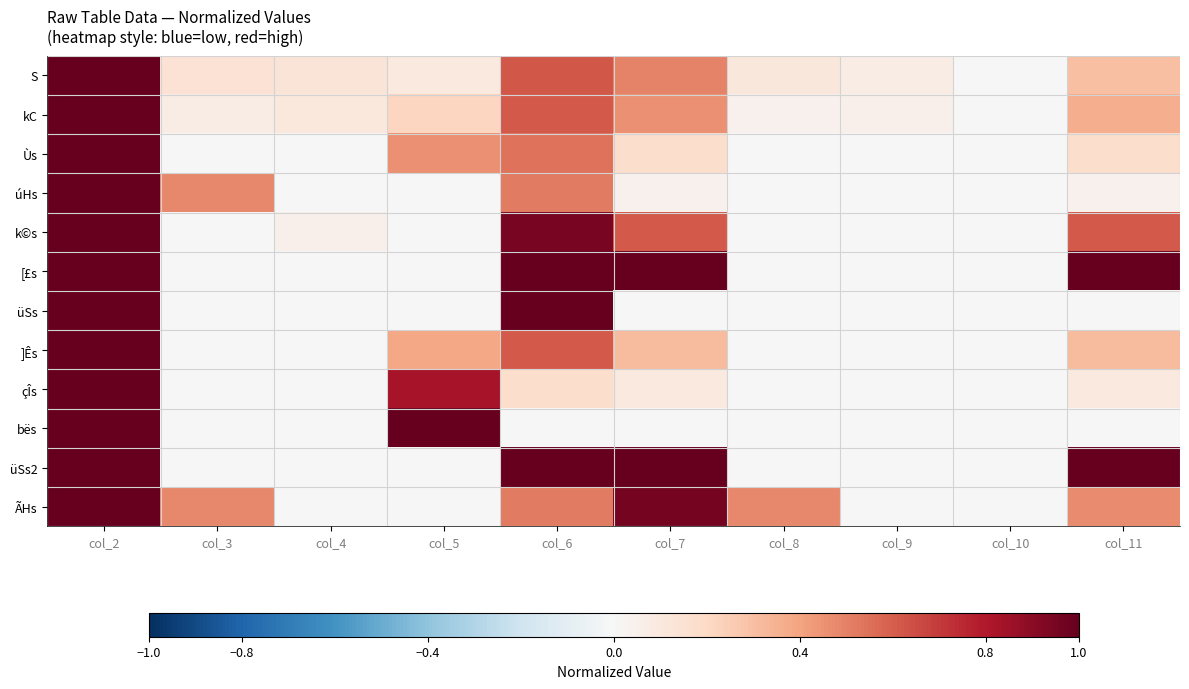

What is the total value across all series at col_2?

12.0